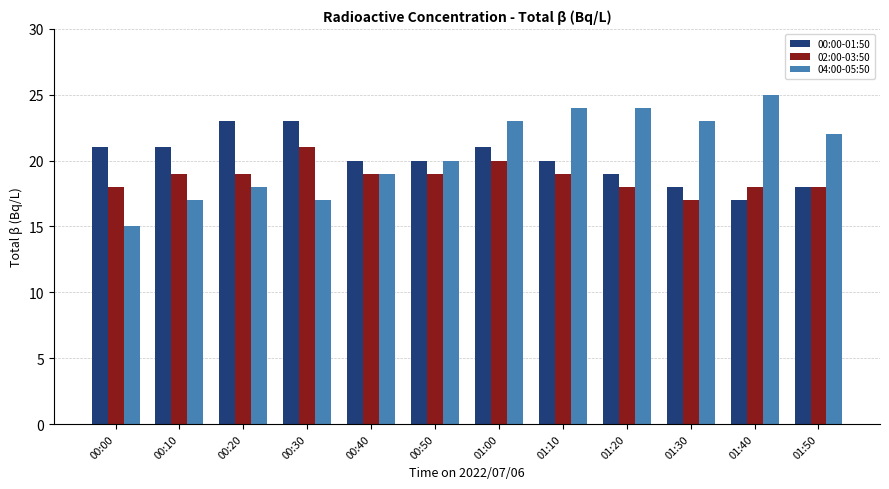

Which series has the widest spread of values?

04:00-05:50